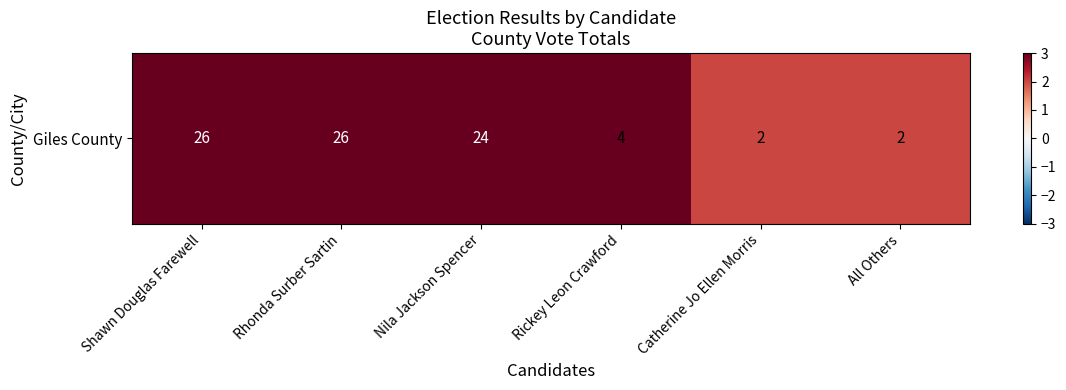

Which label corresponds to the largest value in the chart?

Shawn Douglas Farewell